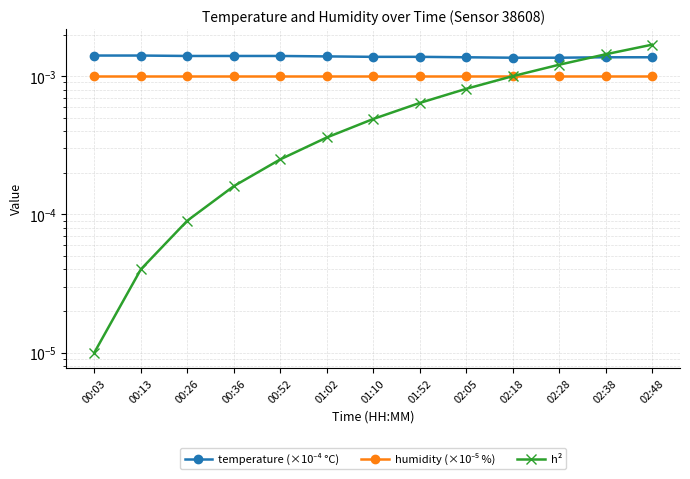

At which label is h² closest to 0?

00:03